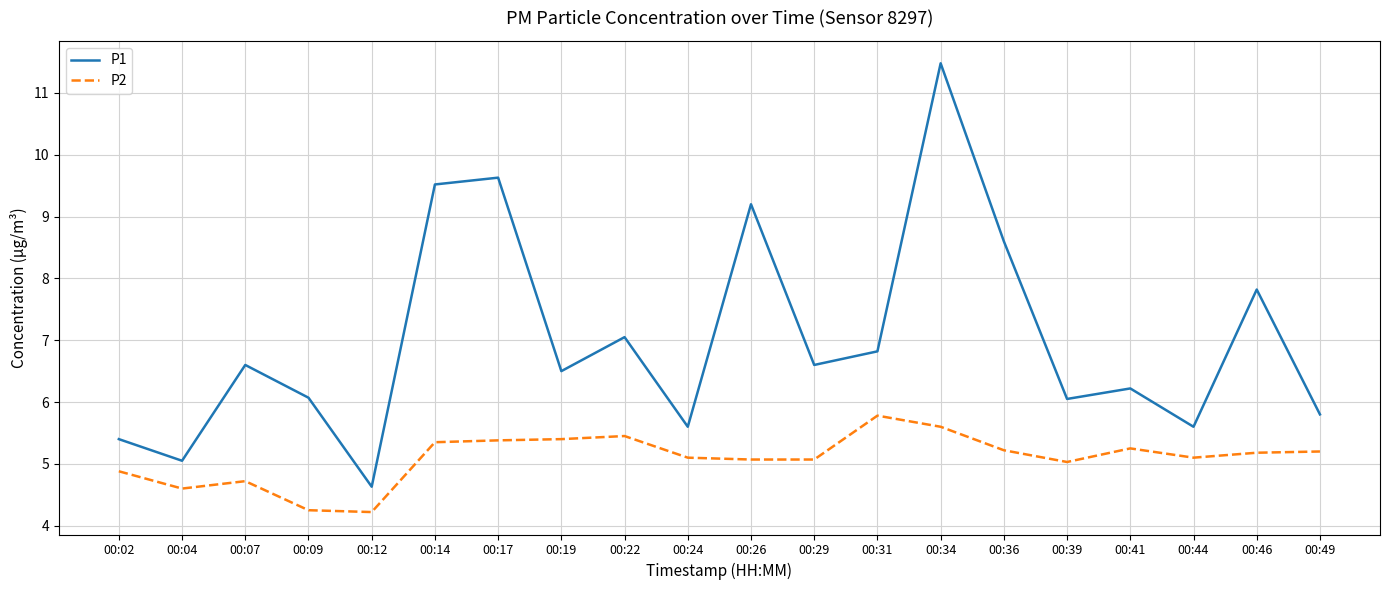

What is the minimum value for P2?

4.2